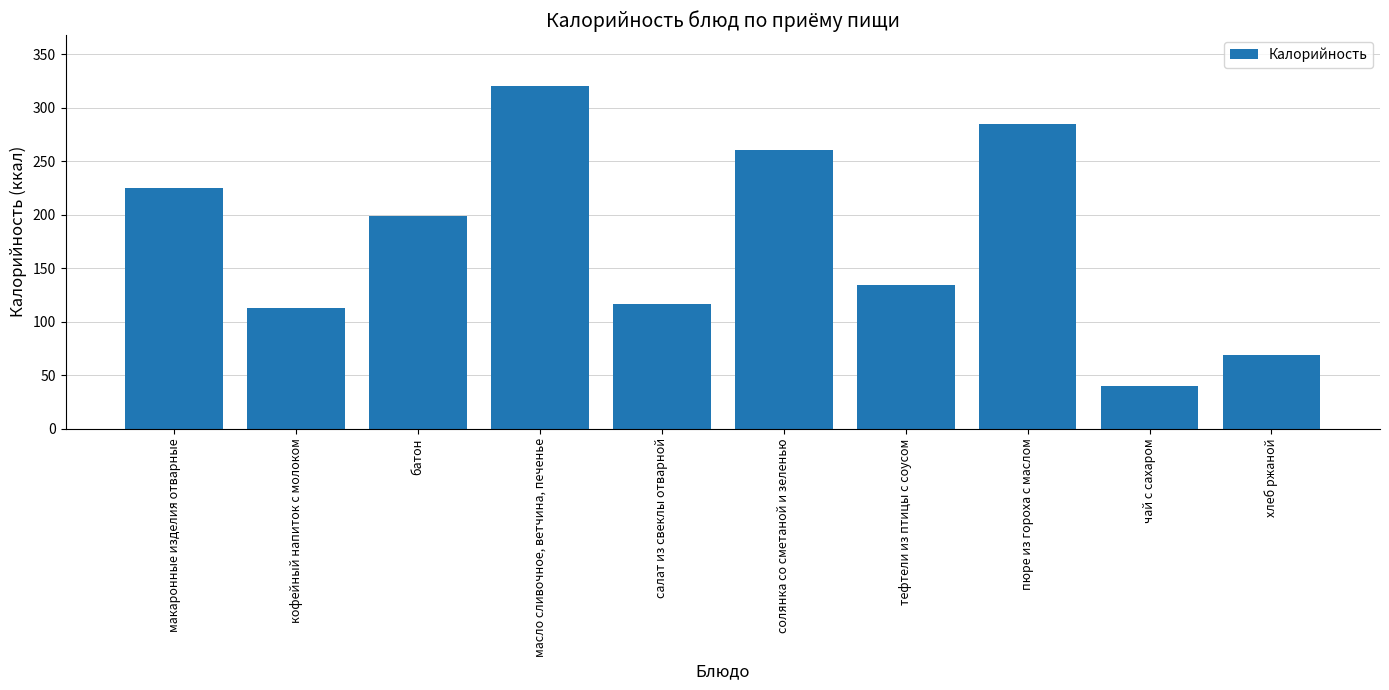

Reading left to right, extract all data points from this chart.

макаронные изделия отварные=224.6	кофейный напиток с молоком=113.0	батон=198.3	масло сливочное, ветчина, печенье=319.7	салат из свеклы отварной=116.5	солянка со сметаной и зеленью=260.8	тефтели из птицы с соусом=134.0	пюре из гороха с маслом=285.0	чай с сахаром=40.0	хлеб ржаной=69.0